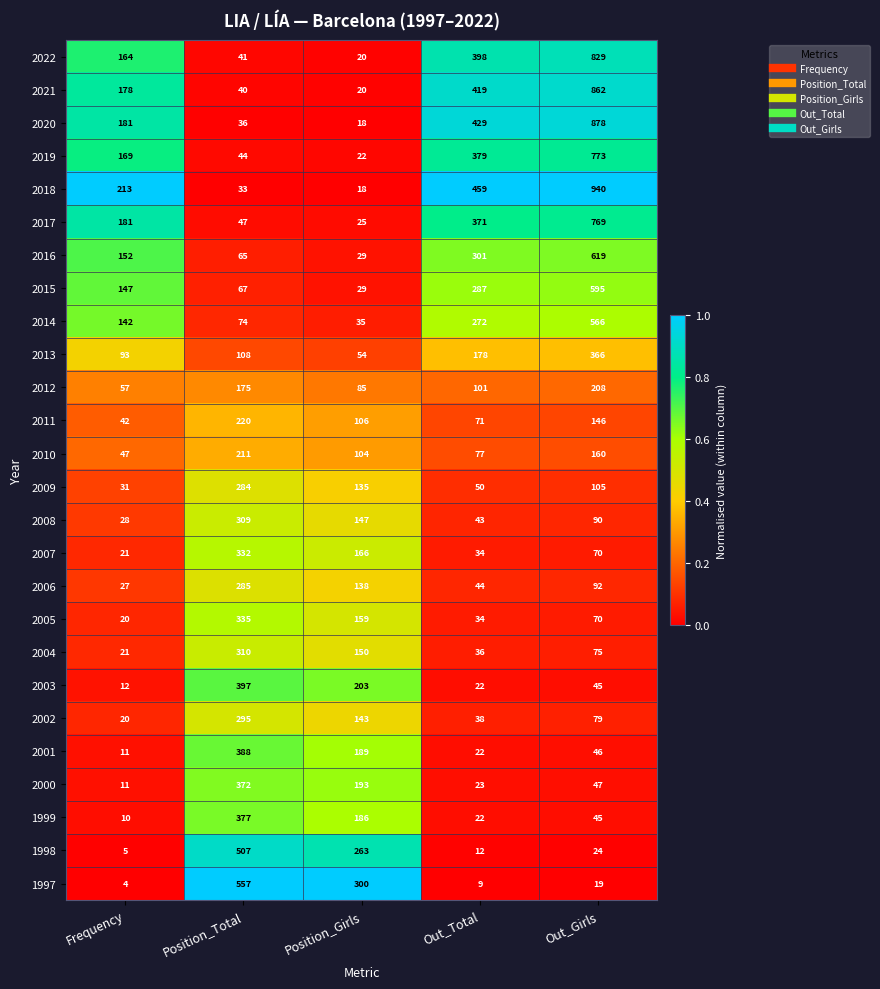

The 2006 series shows 27 at Frequency. True or false?

True